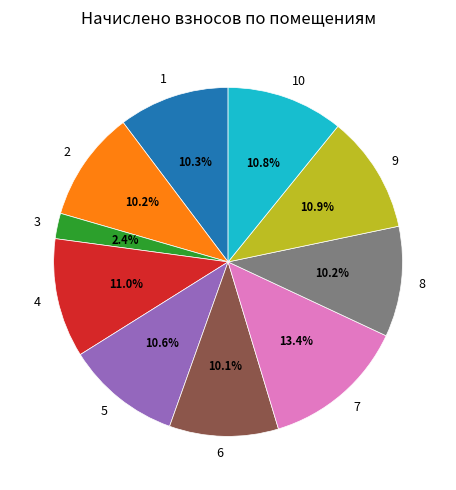

How many slices are in this pie chart?

10